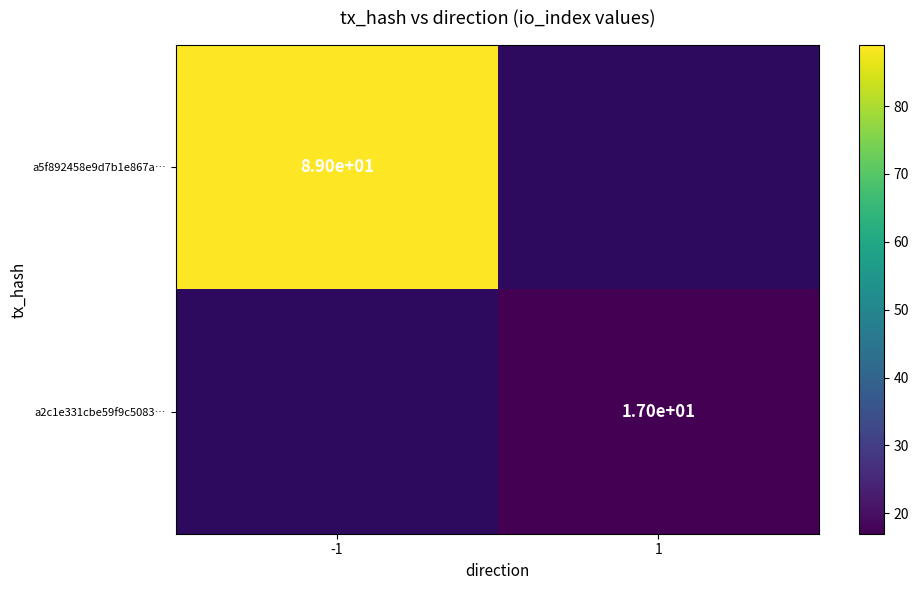

At which category does the chart reach its peak across all series?

-1